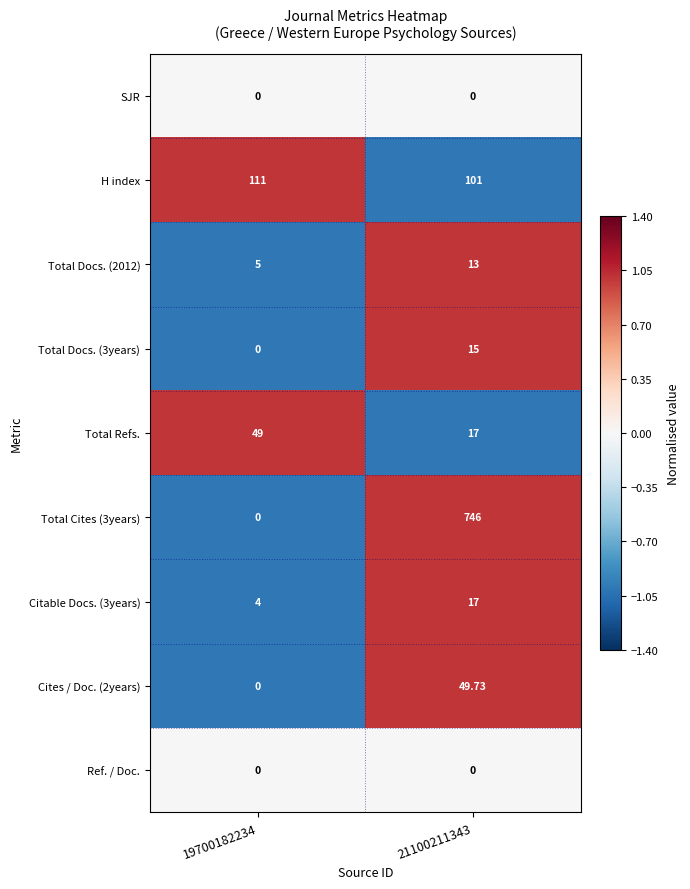

Which series changed the most between 19700182234 and 21100211343?

Total Cites (3years)